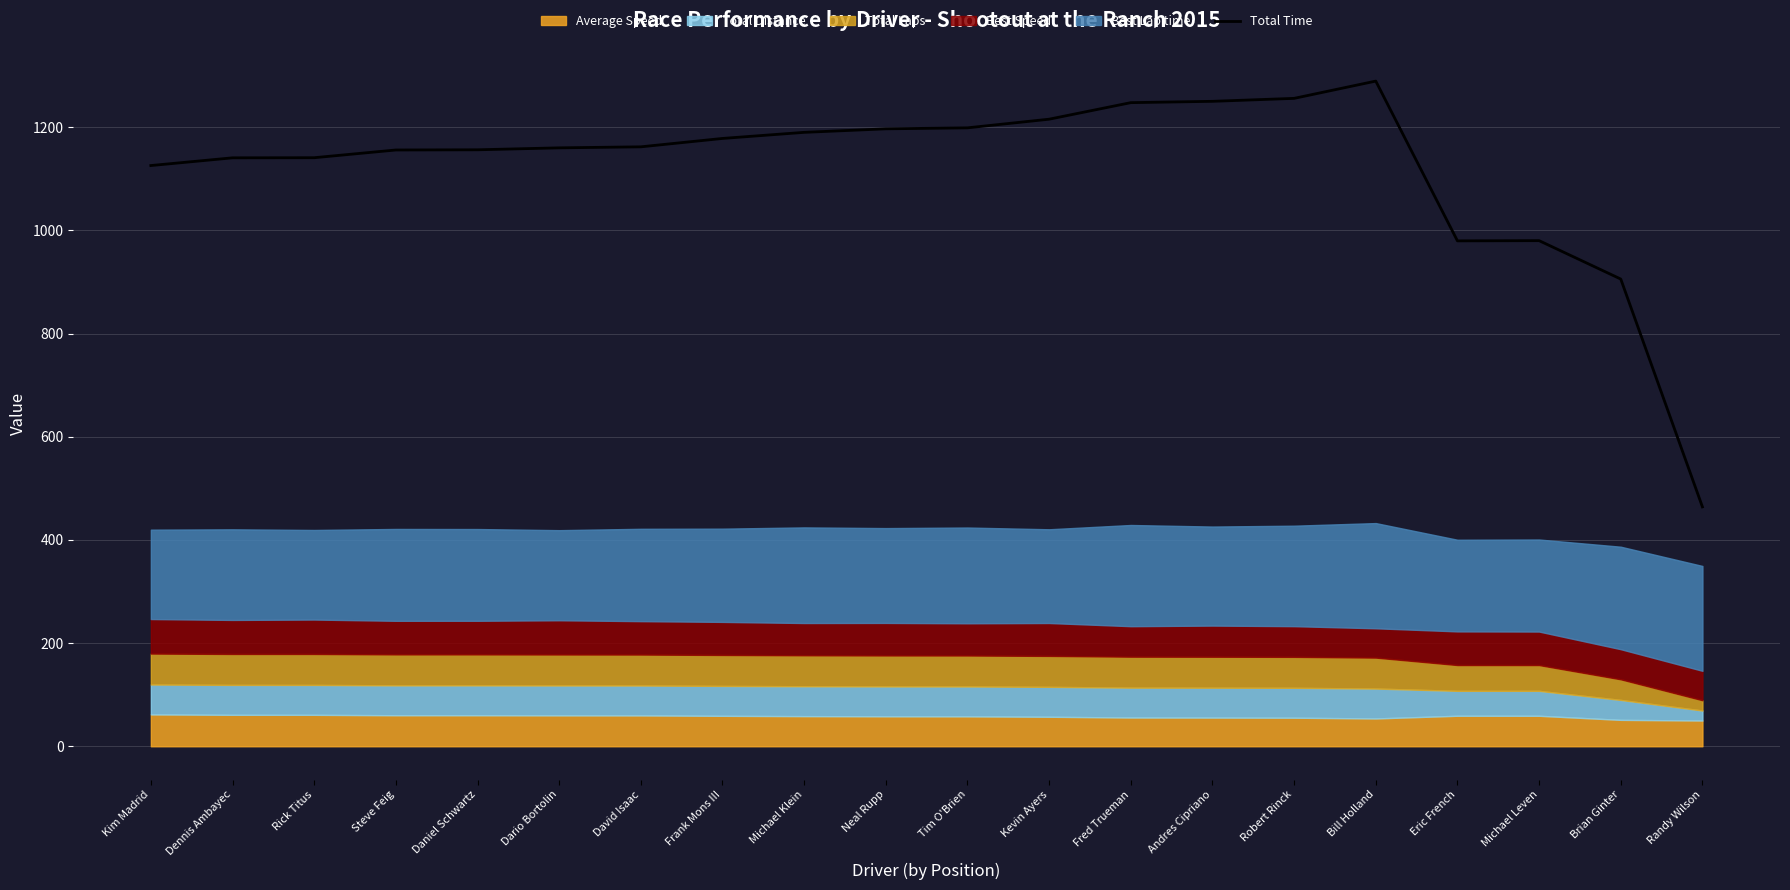

Rank the categories by value from lowest to highest.

Randy Wilson, Brian Ginter, Eric French, Michael Leven, Kim Madrid, Dennis Ambayec, Rick Titus, Steve Feig, Daniel Schwartz, Dario Bortolin, David Isaac, Frank Mons III, Michael Klein, Neal Rupp, Tim O'Brien, Kevin Ayers, Fred Trueman, Andres Cipriano, Robert Rinck, Bill Holland